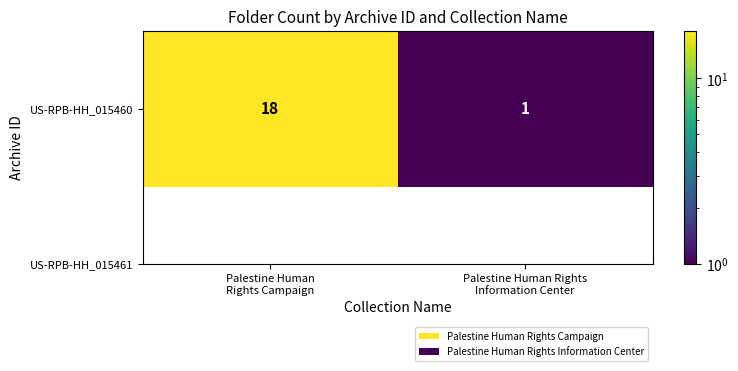

What is the sum of the values at Palestine Human
Rights Campaign and Palestine Human Rights
Information Center?

19